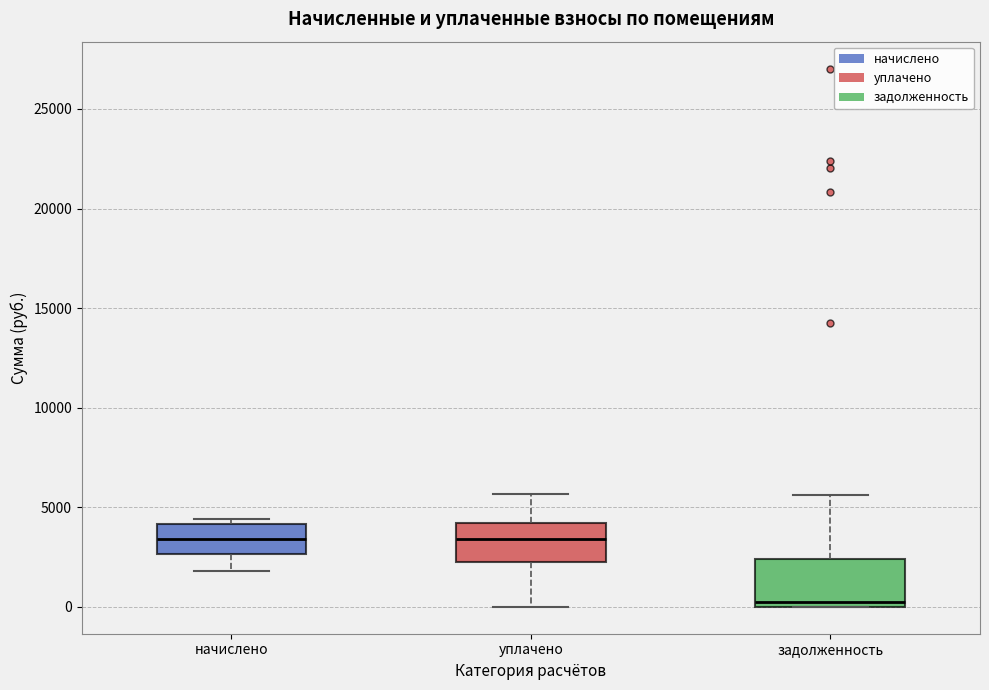

Reading left to right, transcribe this box plot: for each box, give where its median line is, the range the box spans, and where its two whiskers end, as read against the y-axis. The values are not printed on the chart, so give them approximately, as read against the axis.

начислено: median 3500, box 2500 to 4000, whiskers 2000 to 4500
уплачено: median 3500, box 2000 to 4000, whiskers 0 to 5500
задолженность: median 0 (just above the box's lower edge), box 0 to 2500, whiskers 0 to 5500